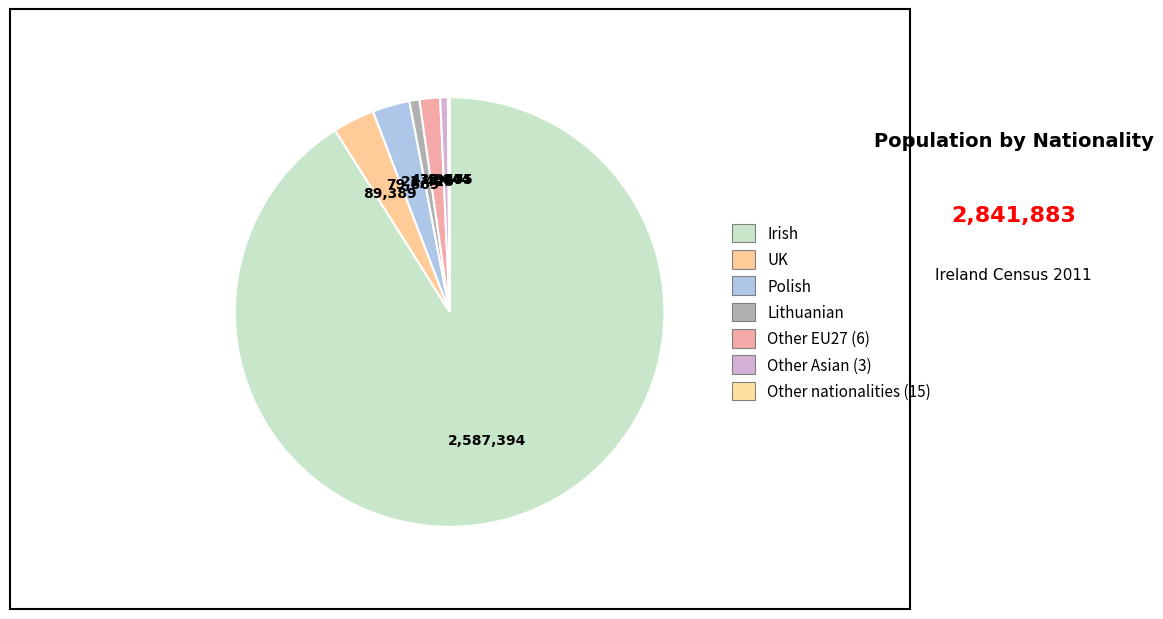

Which category accounts for the majority?

Irish